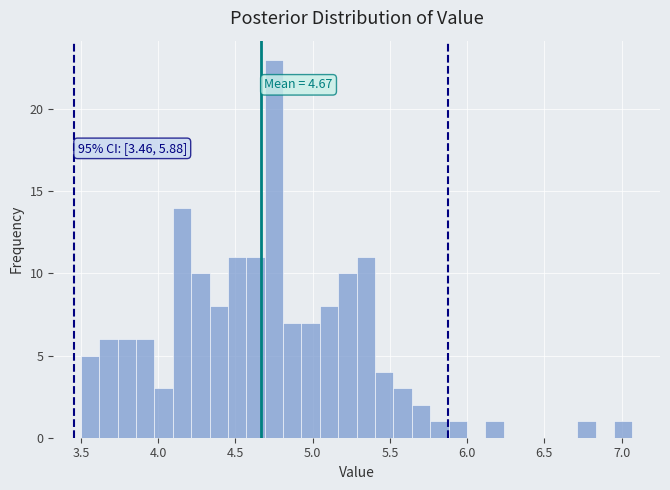

Around what value on the x-axis is the tallest bar? Give the approximate position of its centre, as read against the axis.

4.75